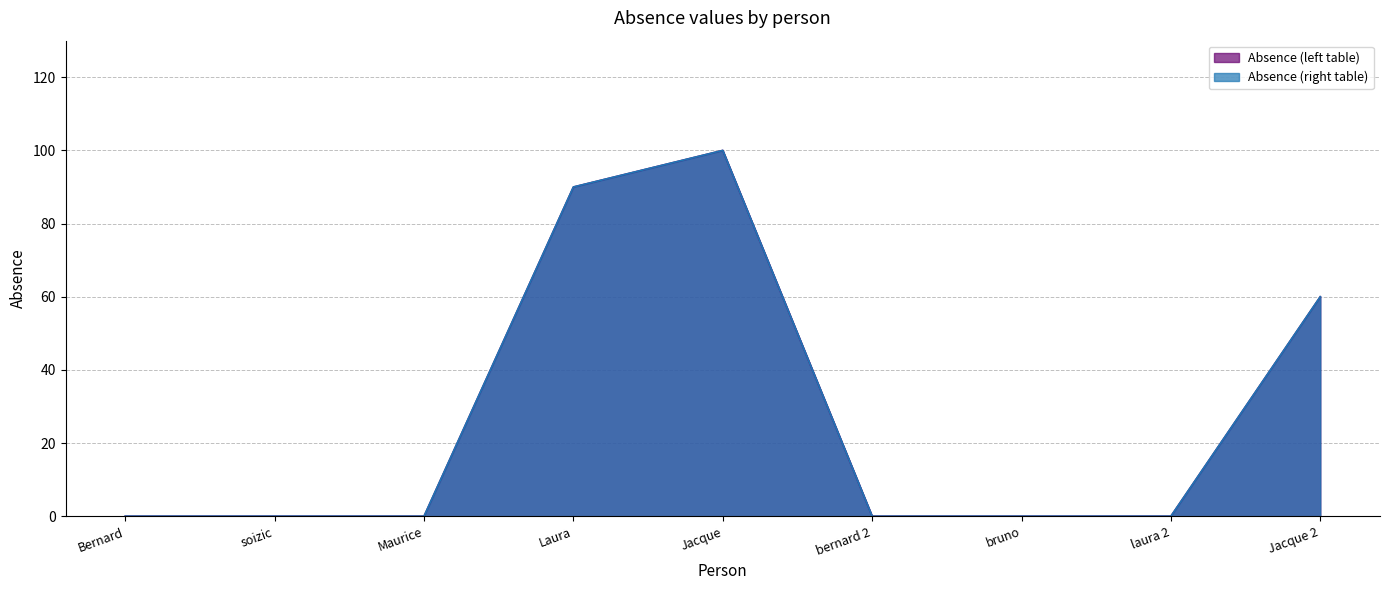

True or false: Absence (right table) and Absence (left table) intersect in this chart.

False